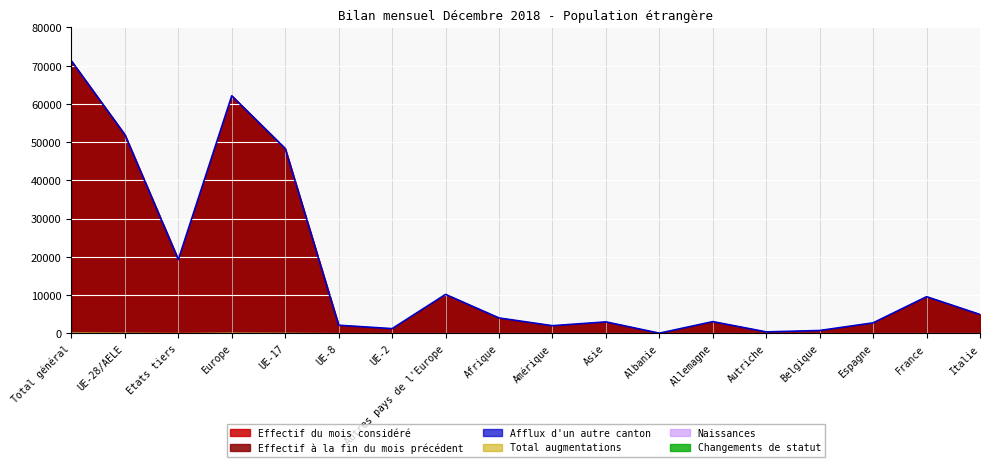

Rank the series at Europe from lowest to highest value.

Changements de statut, Naissances, Afflux d'un autre canton, Total augmentations, Effectif à la fin du mois précédent, Effectif du mois considéré